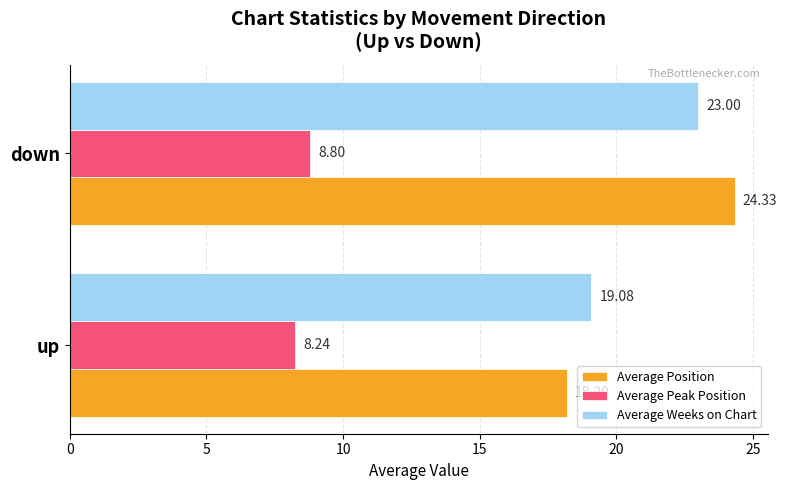

At which category is the sum across all series the highest?

down